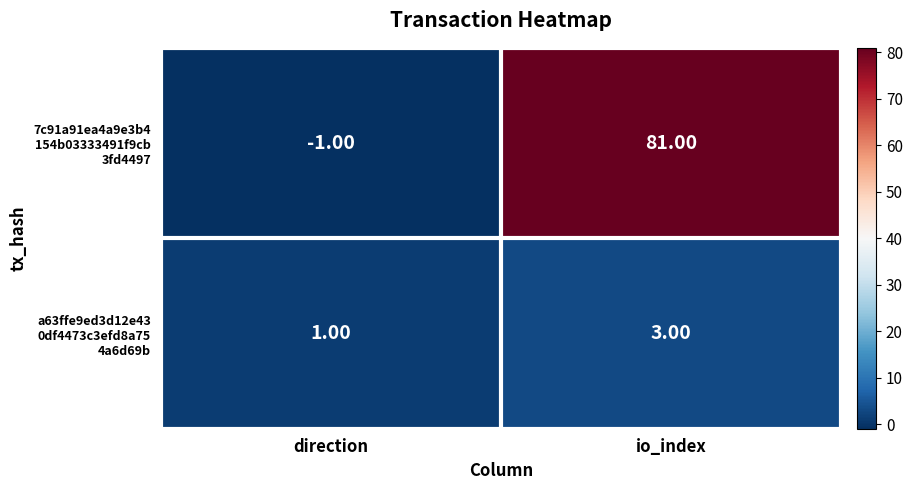

How many categories are shown in the chart?

2